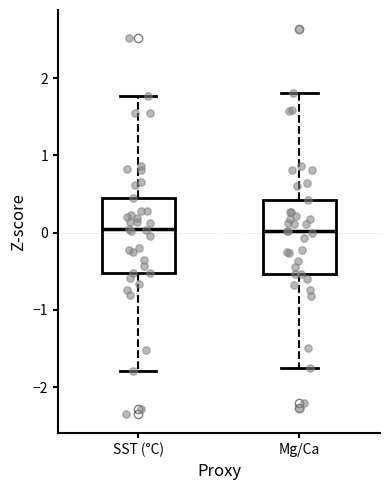

Reading left to right, read every box against the y-axis: the position of its median line, the range the box covers, and the ends of its whiskers. The values are not printed on the chart, so give them approximately, as read against the axis.

SST (°C): median 0.0, box -0.5 to 0.4, whiskers -1.8 to 1.8
Mg/Ca: median 0.0, box -0.5 to 0.4, whiskers -1.8 to 1.8